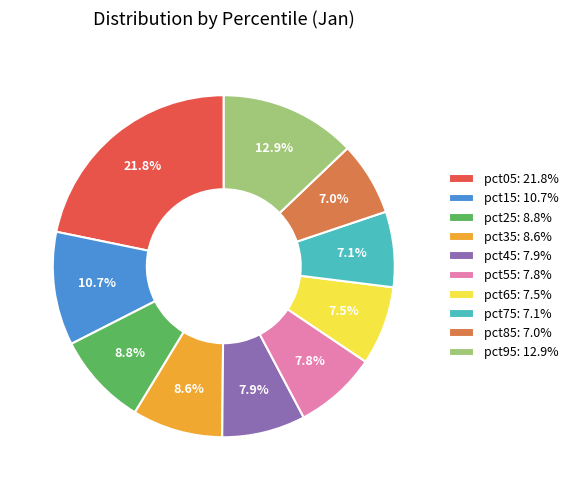

Which has a higher value, pct55: 7.8% or pct25: 8.8%?

pct25: 8.8%